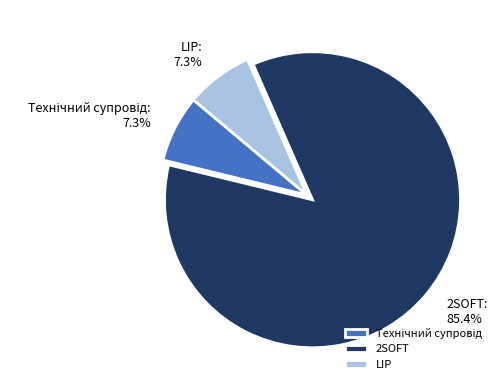

Is there any slice that represents more than half of the pie?

Yes